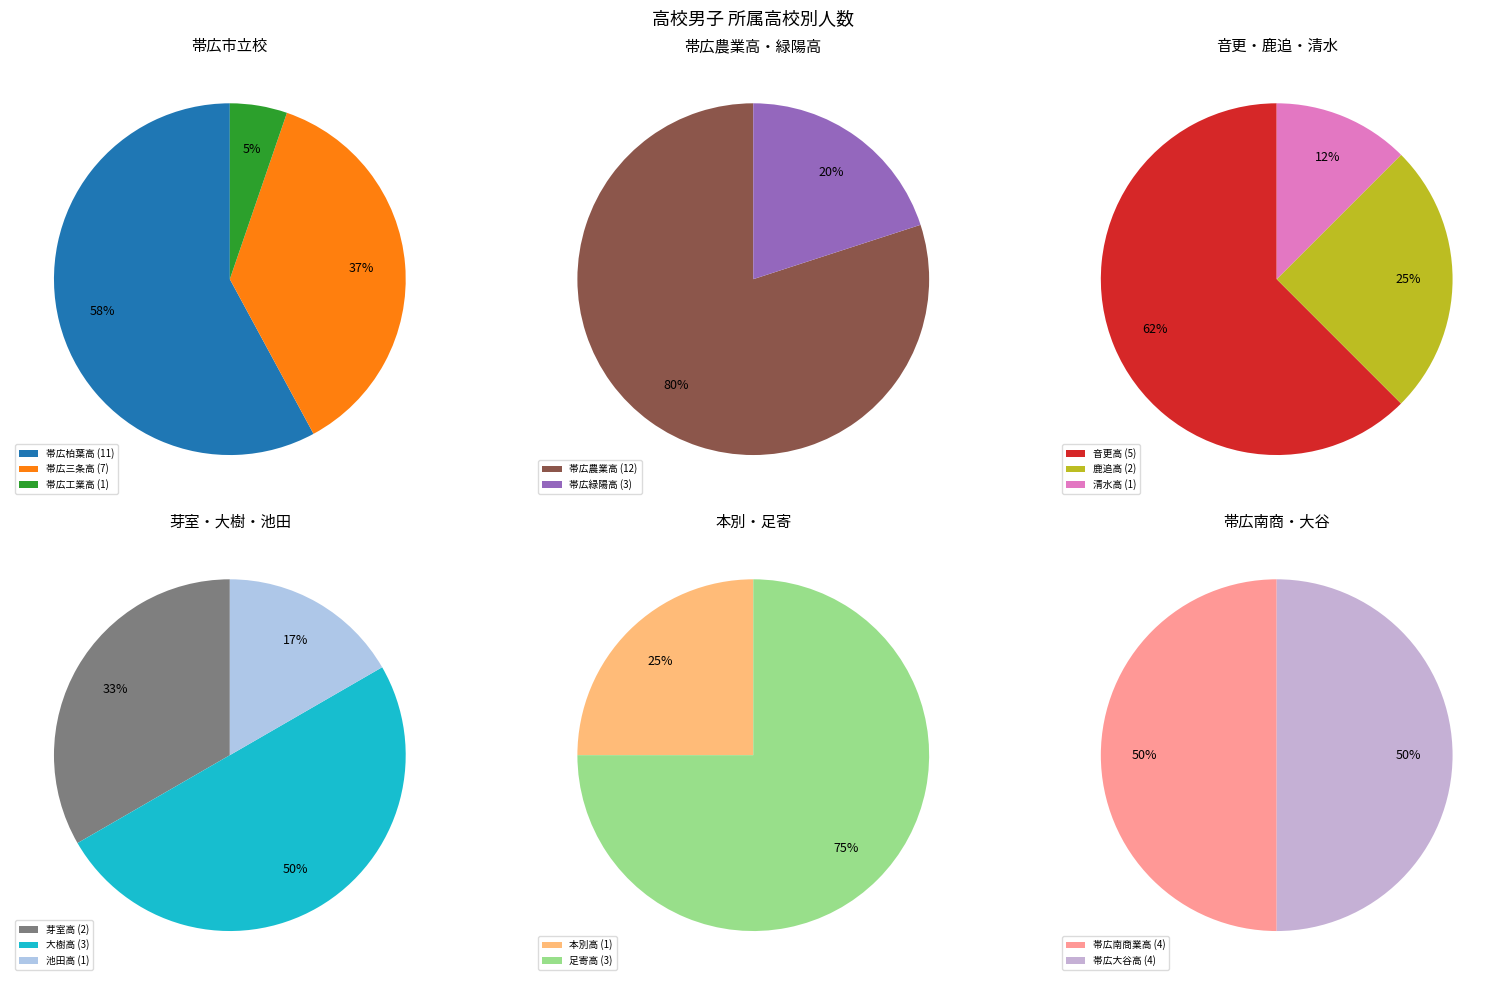

Count the number of slices in the pie.

15